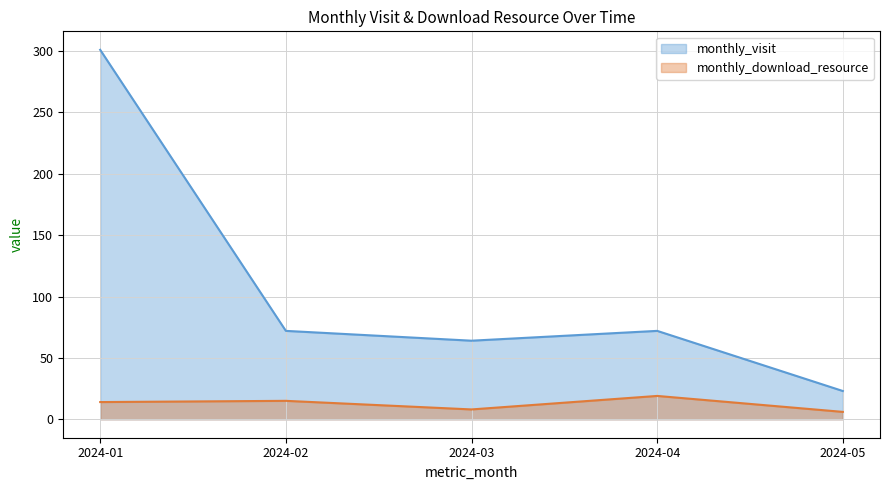

True or false: monthly_visit and monthly_download_resource intersect in this chart.

False